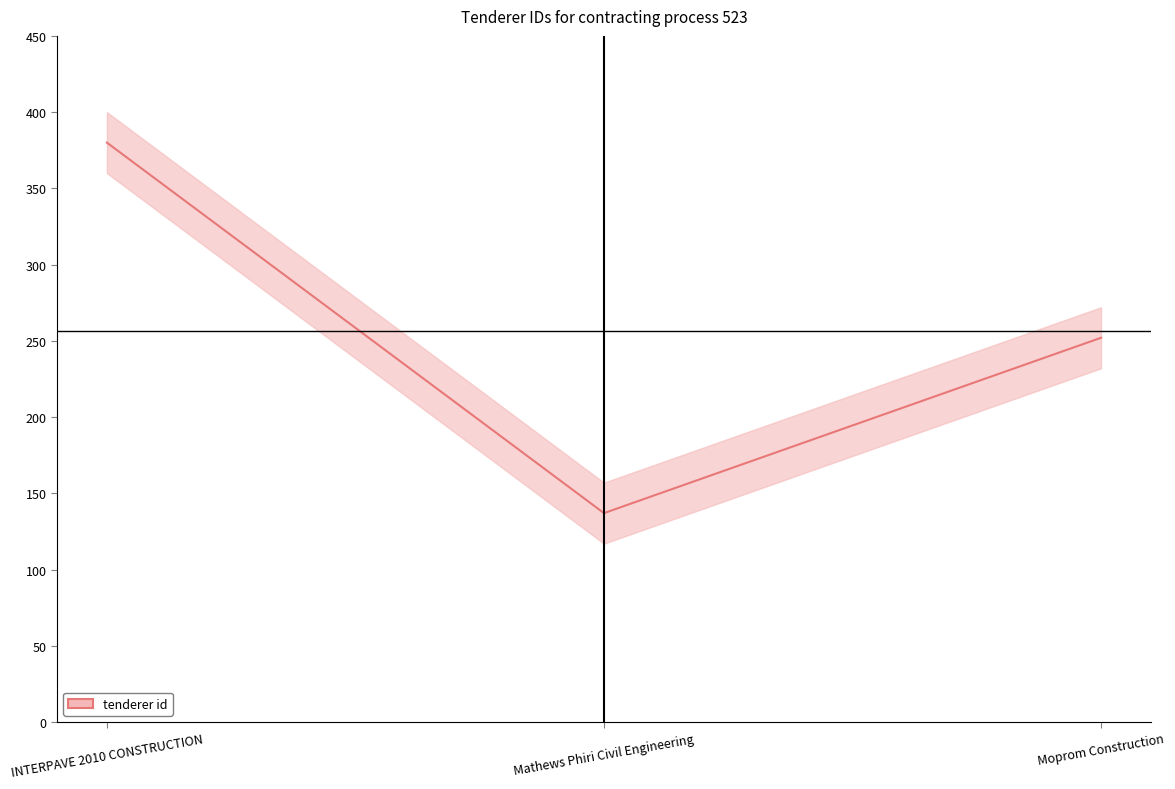

Rank the categories by value from highest to lowest.

INTERPAVE 2010 CONSTRUCTION, Moprom Construction, Mathews Phiri Civil Engineering